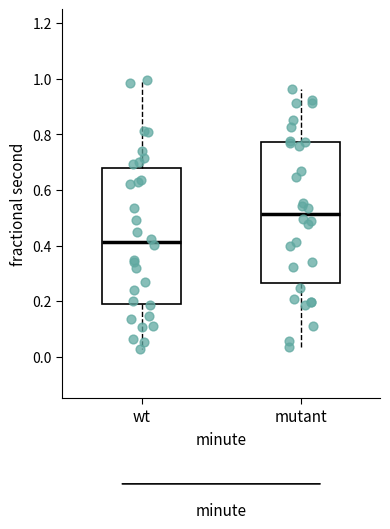

Reading left to right, transcribe this box plot: for each box, give where its median line is, the range the box spans, and where its two whiskers end, as read against the y-axis. The values are not printed on the chart, so give them approximately, as read against the axis.

wt: median 0.42, box 0.20 to 0.68, whiskers 0.02 to 1.00
mutant: median 0.52, box 0.26 to 0.78, whiskers 0.04 to 0.96